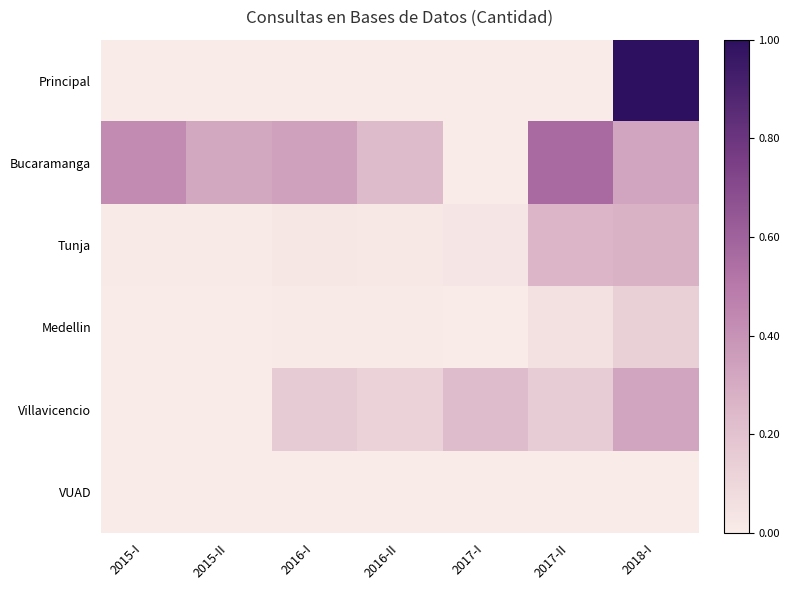

Count the number of data series in this chart.

6